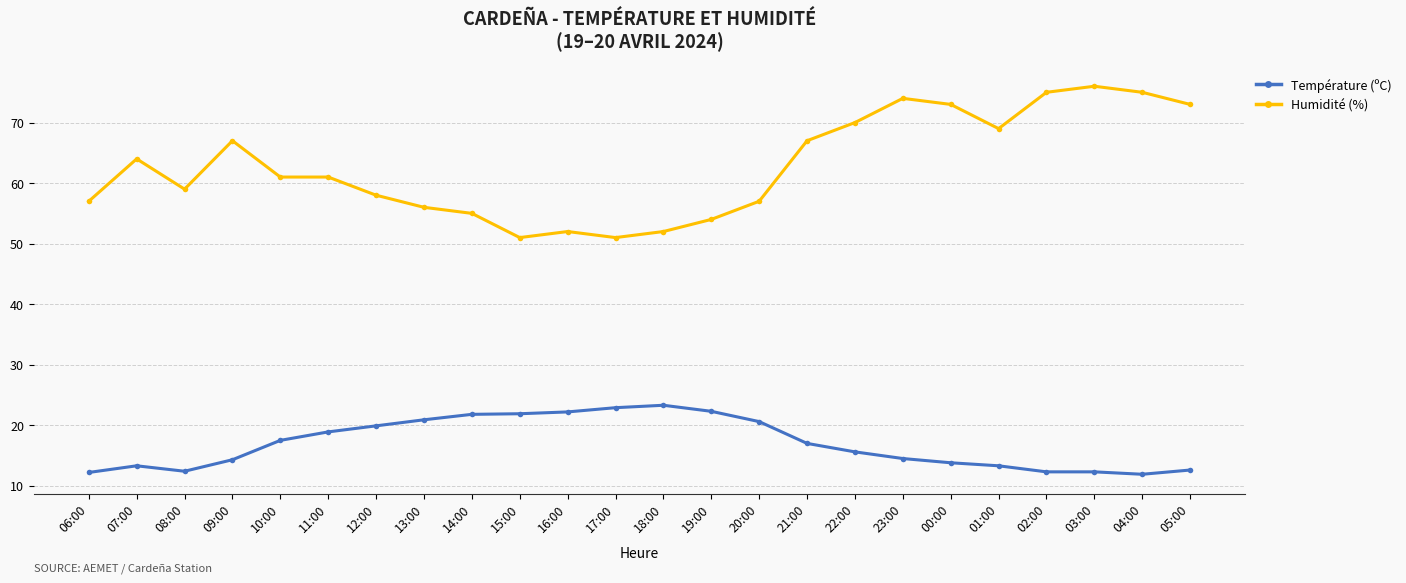

What is the average value of the Humidité (%) series?

62.8